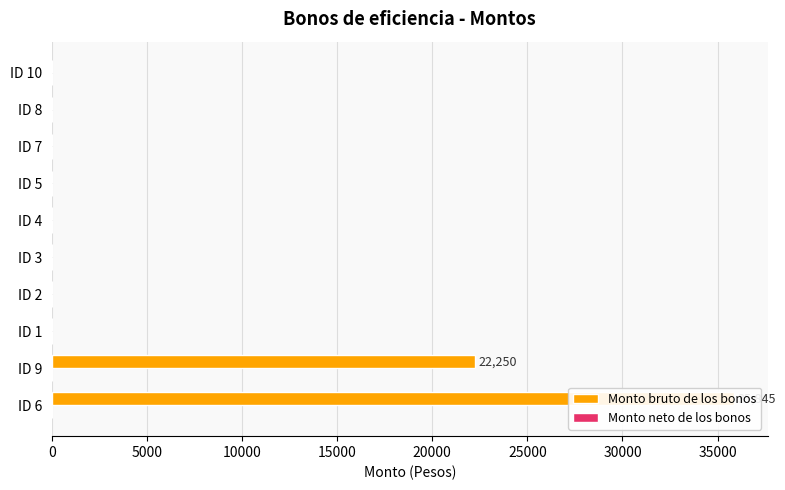

Is the value of Monto bruto de los bonos at 40000 greater than the value of Monto neto de los bonos at 20000?

No